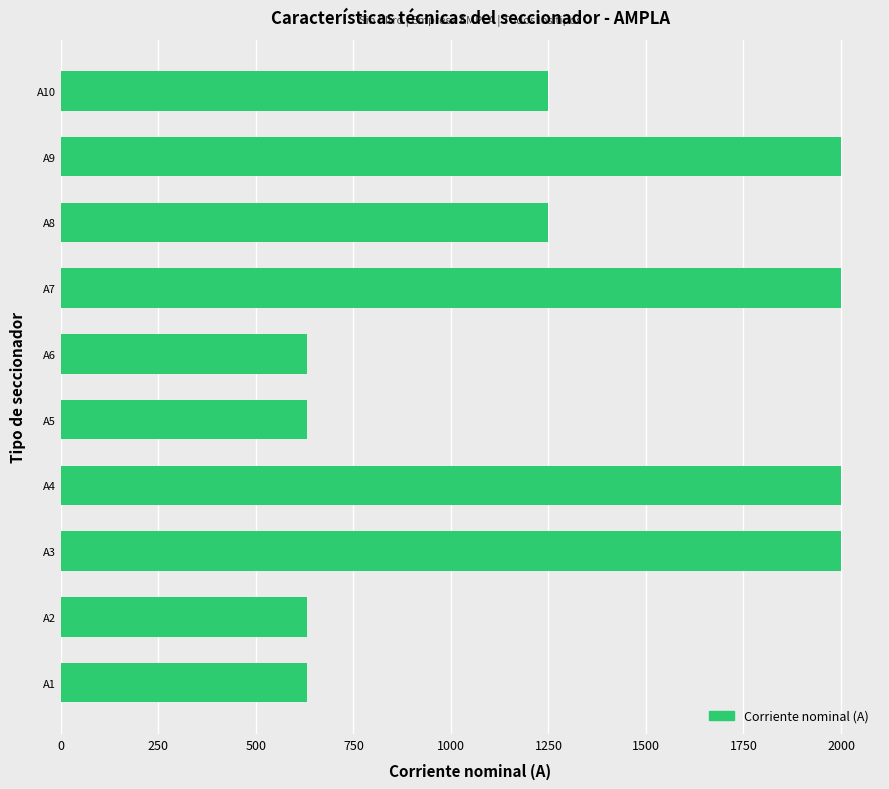

What is the average value?

1302